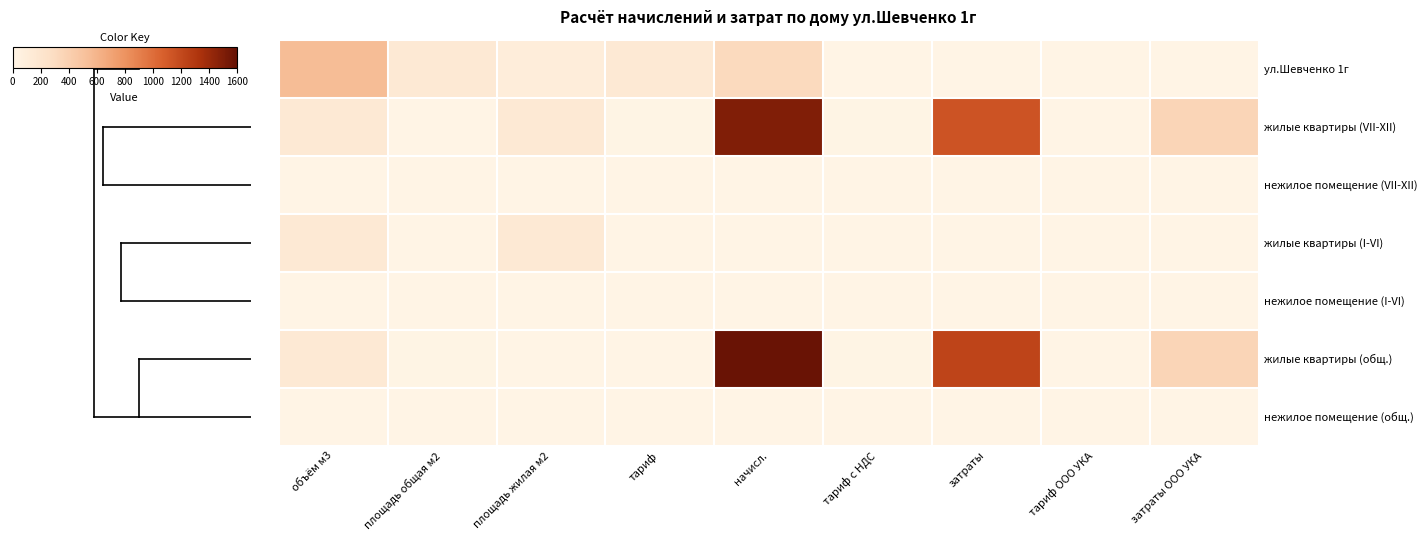

Rank the series at затраты ООО УКА from highest to lowest value.

жилые квартиры (VII-XII), жилые квартиры (общ.), ул.Шевченко 1г, нежилое помещение (VII-XII), жилые квартиры (I-VI), нежилое помещение (I-VI), нежилое помещение (общ.)